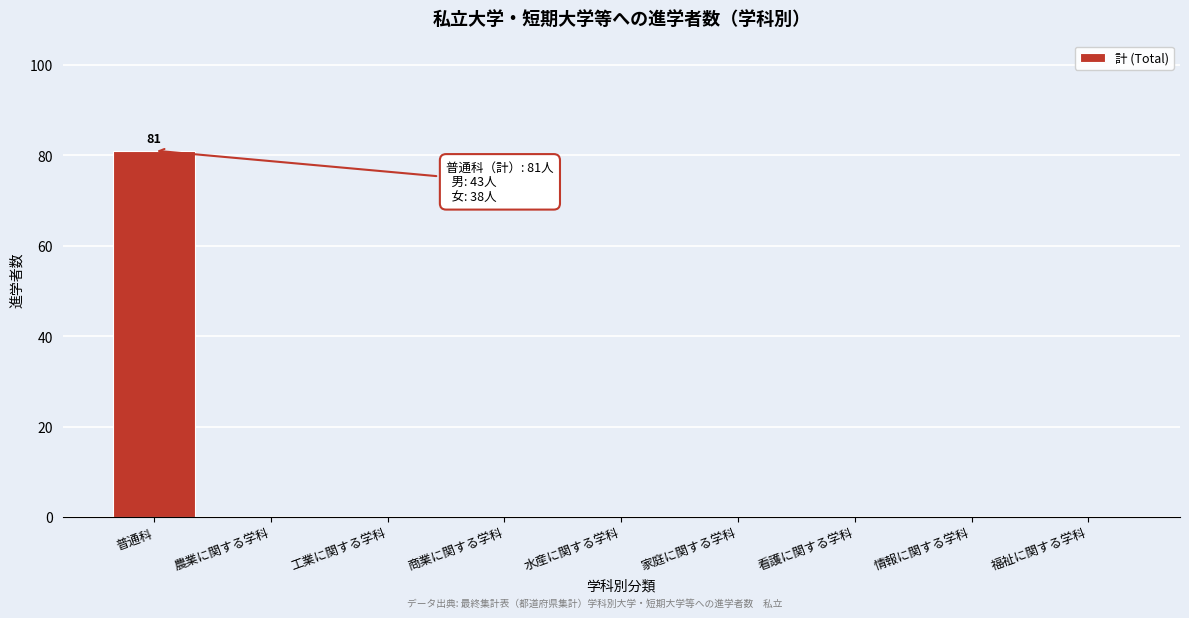

Reading right to left, what are all the values shown in this chart?

福祉に関する学科=0	情報に関する学科=0	看護に関する学科=0	家庭に関する学科=0	水産に関する学科=0	商業に関する学科=0	工業に関する学科=0	農業に関する学科=0	普通科=81